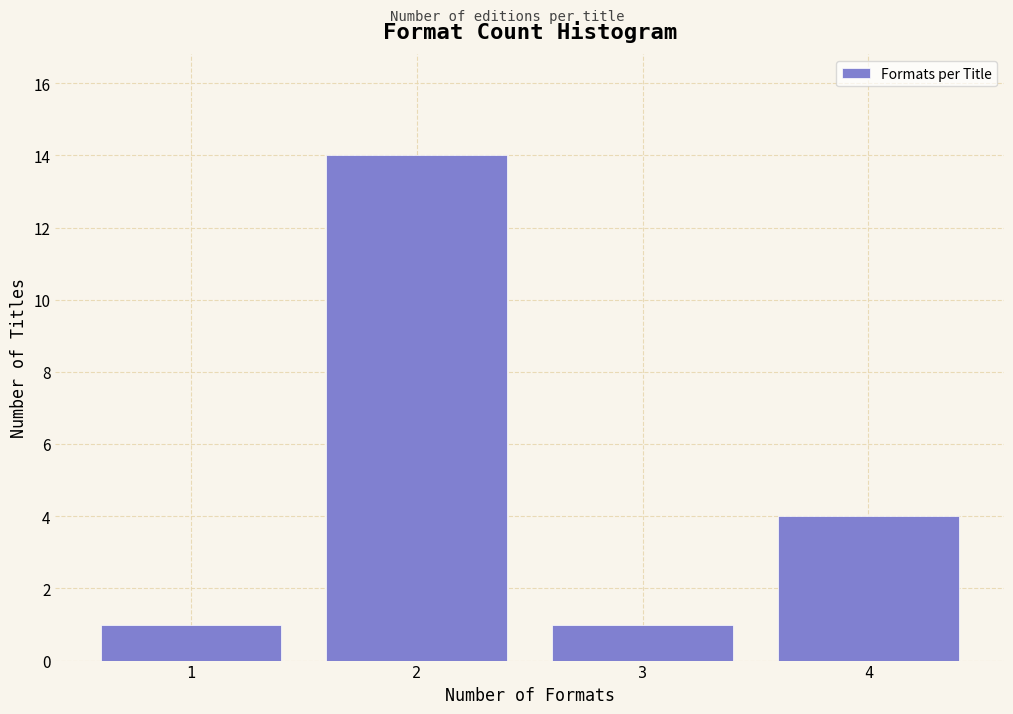

Over which range of the x-axis is the bar tallest?

1.5 to 2.5